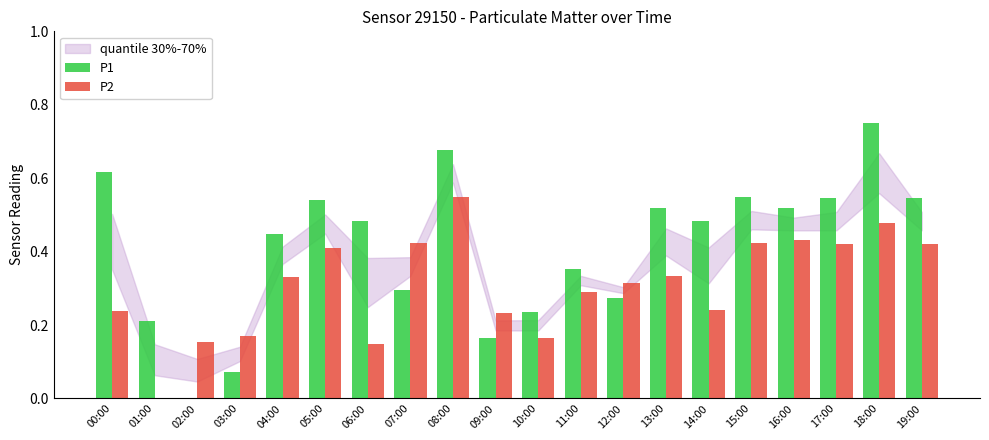

Which series has the largest total across all categories?

P1